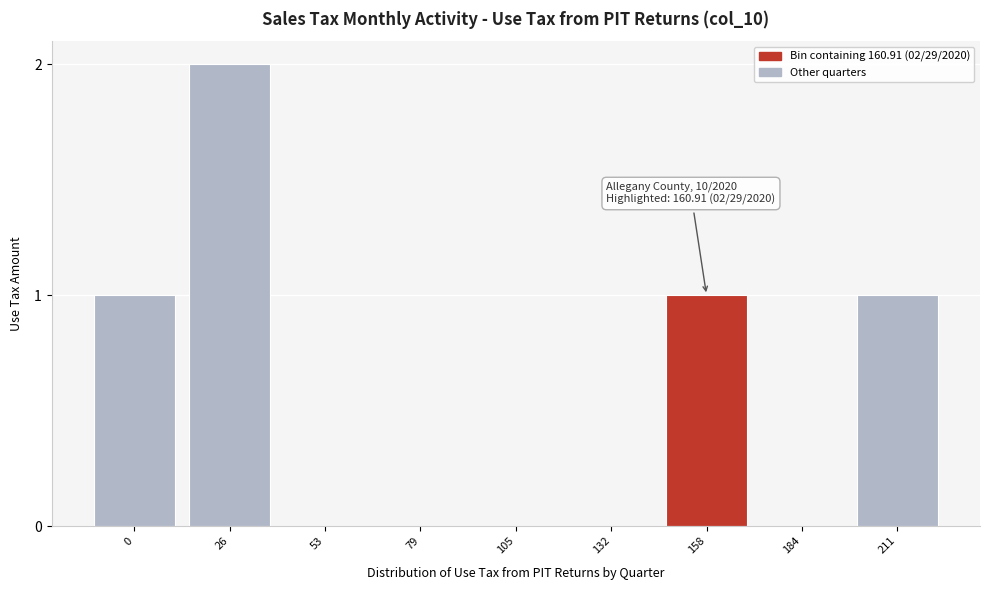

Reading right to left, transcribe all the data shown in this chart.

211=1	184=0	158=1	132=0	105=0	79=0	53=0	26=2	0=1